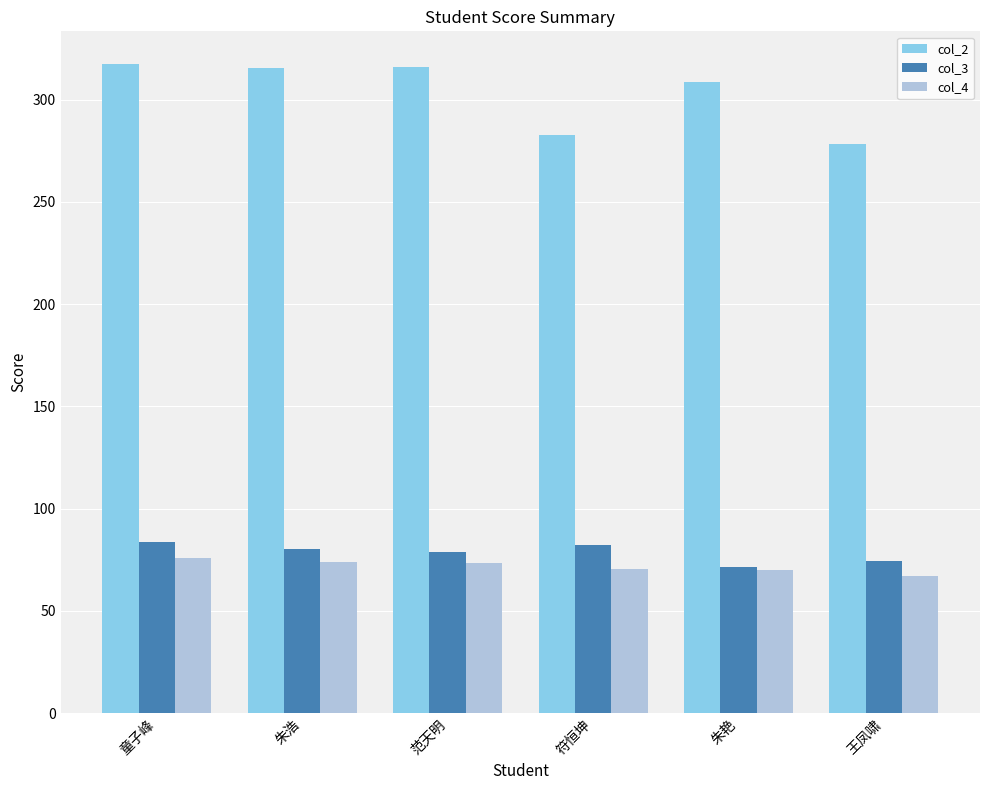

Count the number of categories in the chart.

6